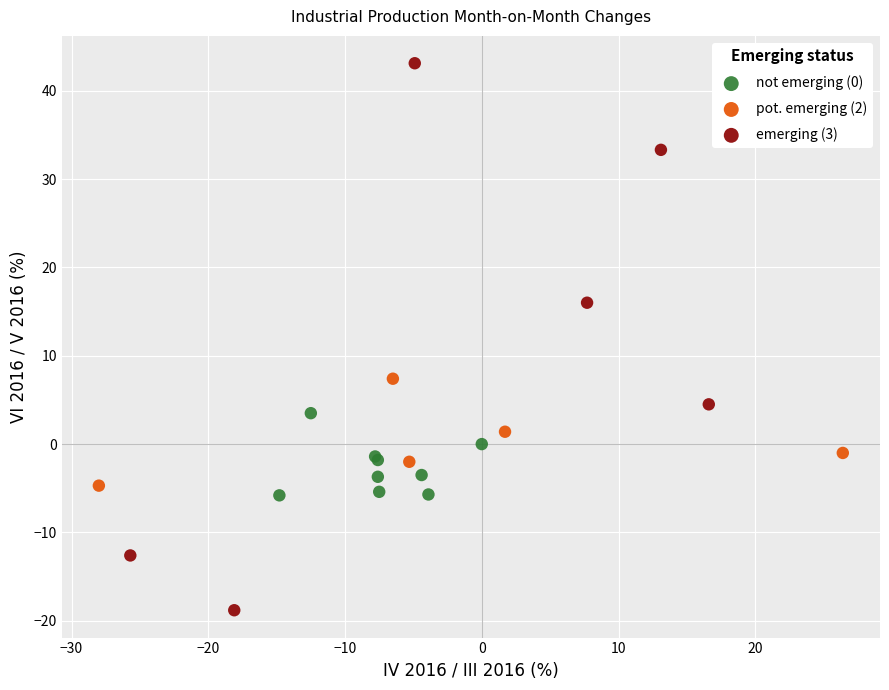

Which series contains the lowest Y value?

emerging (3)